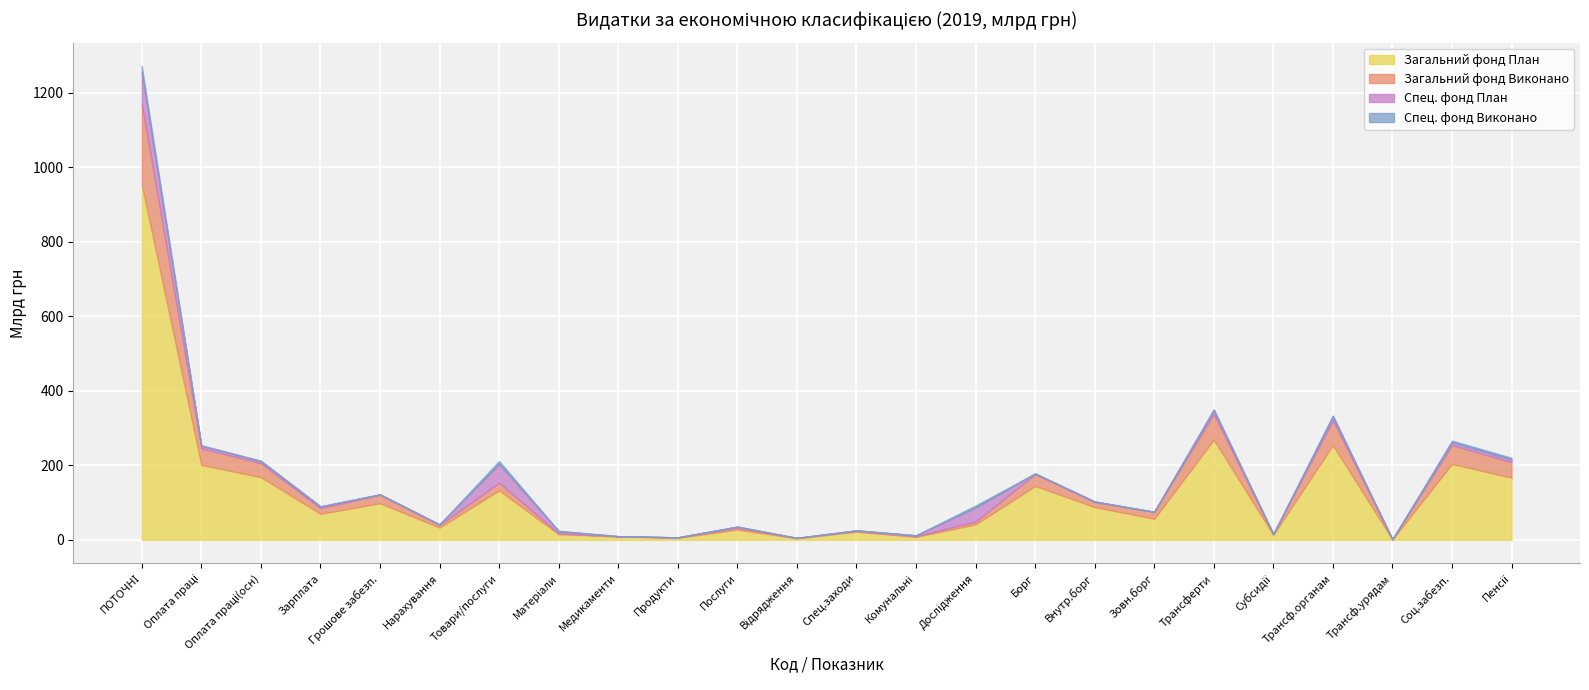

Which series has the widest spread of values?

Загальний фонд План